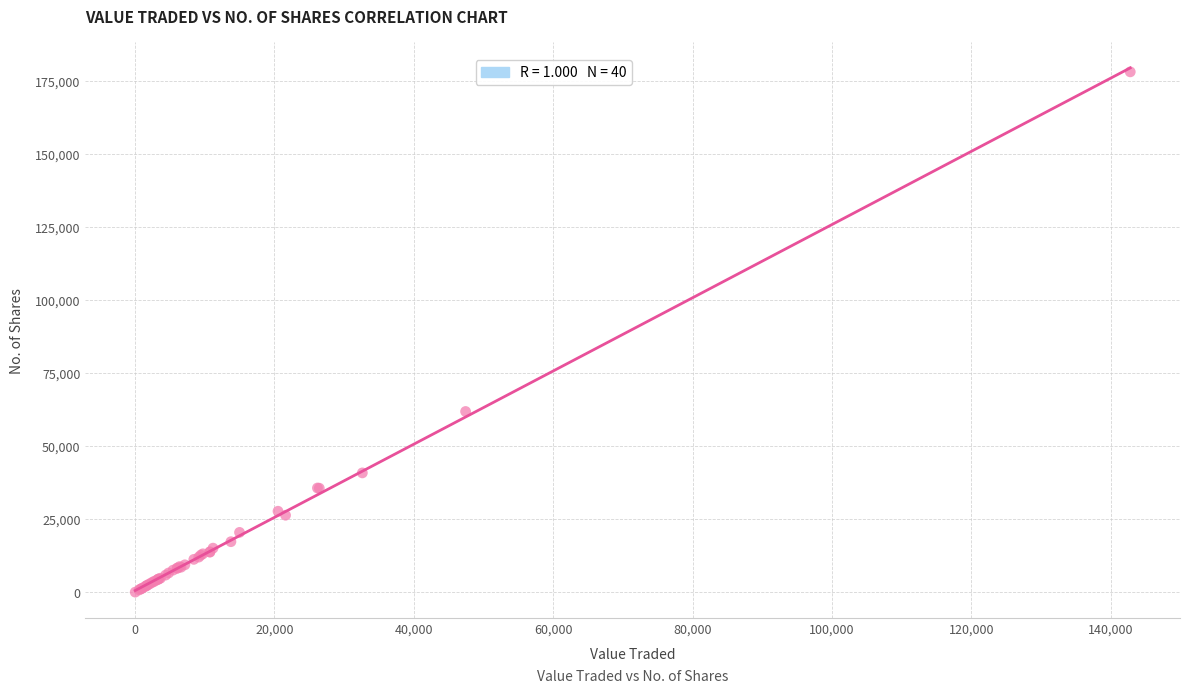

What Y value in the scatter plot is closest to 89010?

61818